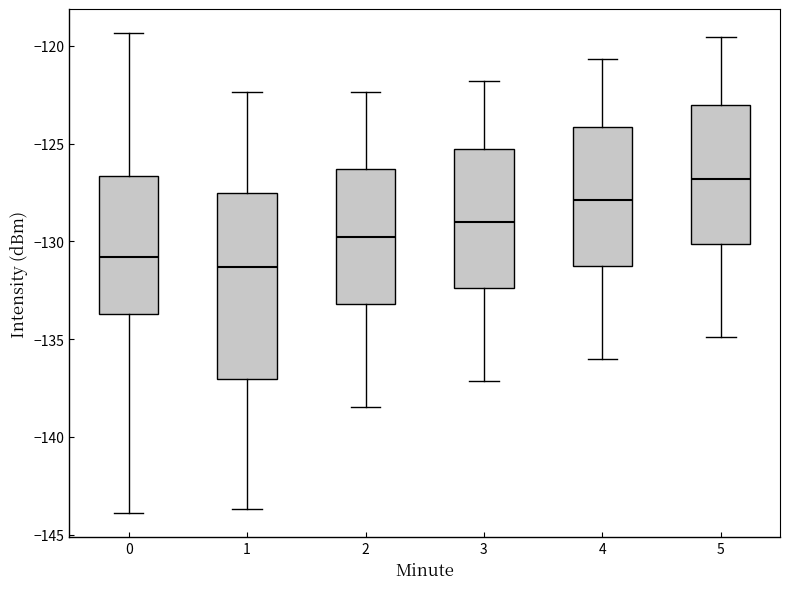

Reading left to right, transcribe this box plot: for each box, give where its median line is, the range the box spans, and where its two whiskers end, as read against the y-axis. The values are not printed on the chart, so give them approximately, as read against the axis.

0: median -131.0, box -133.5 to -126.5, whiskers -144.0 to -119.5
1: median -131.5, box -137.0 to -127.5, whiskers -143.5 to -122.5
2: median -130.0, box -133.0 to -126.5, whiskers -138.5 to -122.5
3: median -129.0, box -132.5 to -125.5, whiskers -137.0 to -122.0
4: median -128.0, box -131.5 to -124.0, whiskers -136.0 to -120.5
5: median -127.0, box -130.0 to -123.0, whiskers -135.0 to -119.5